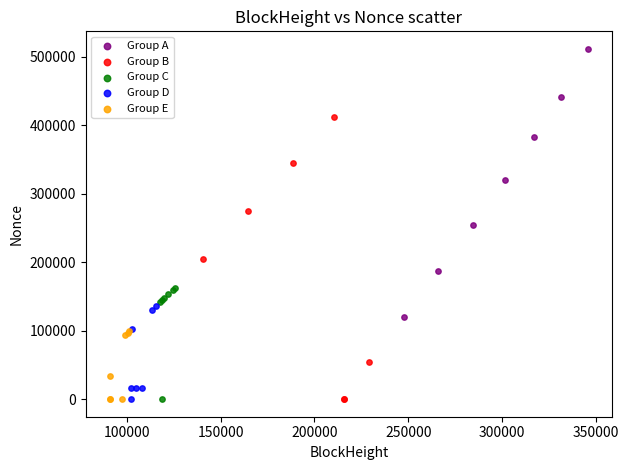

Which series contains the highest Y value?

Group A